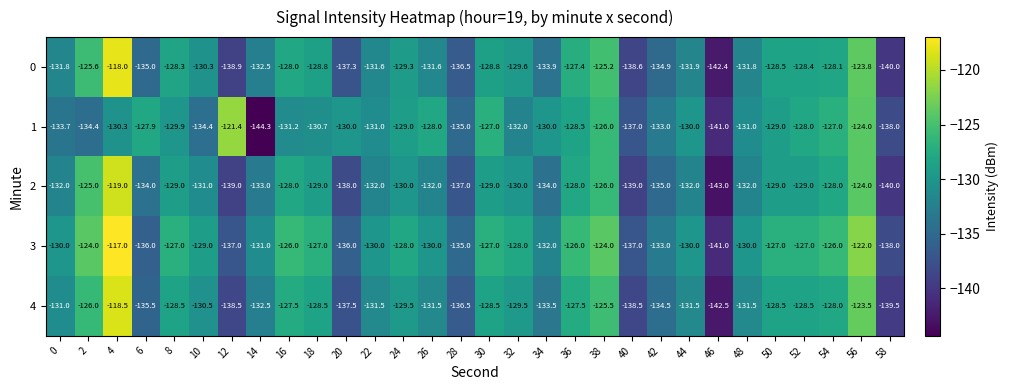

How many distinct data groups are displayed?

5